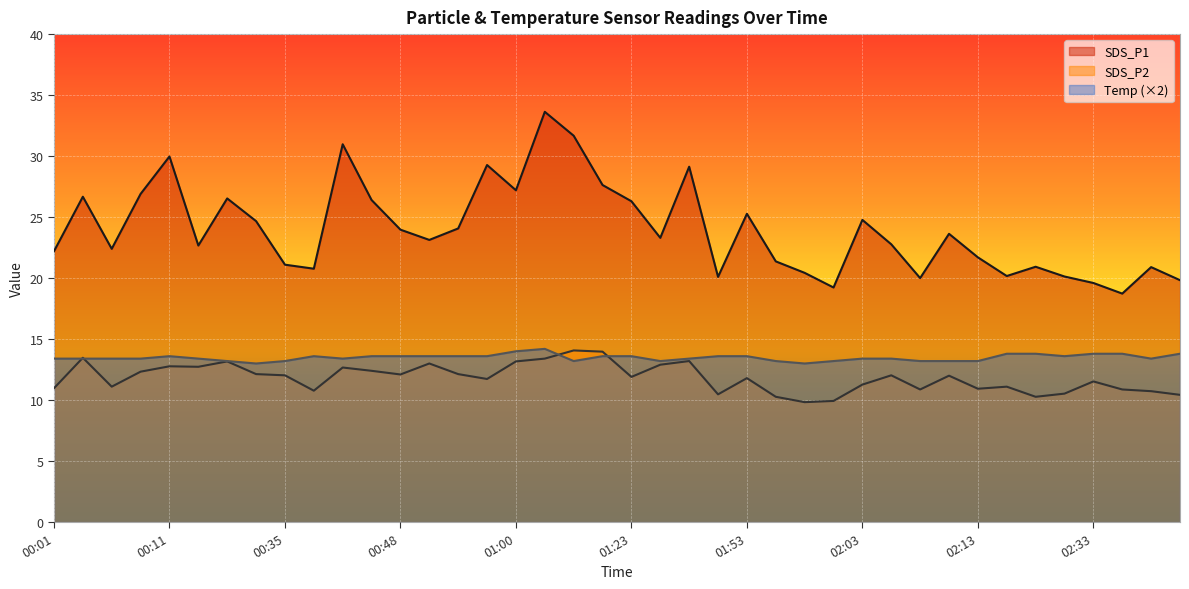

Where is the first local minimum for SDS_P2?

00:06